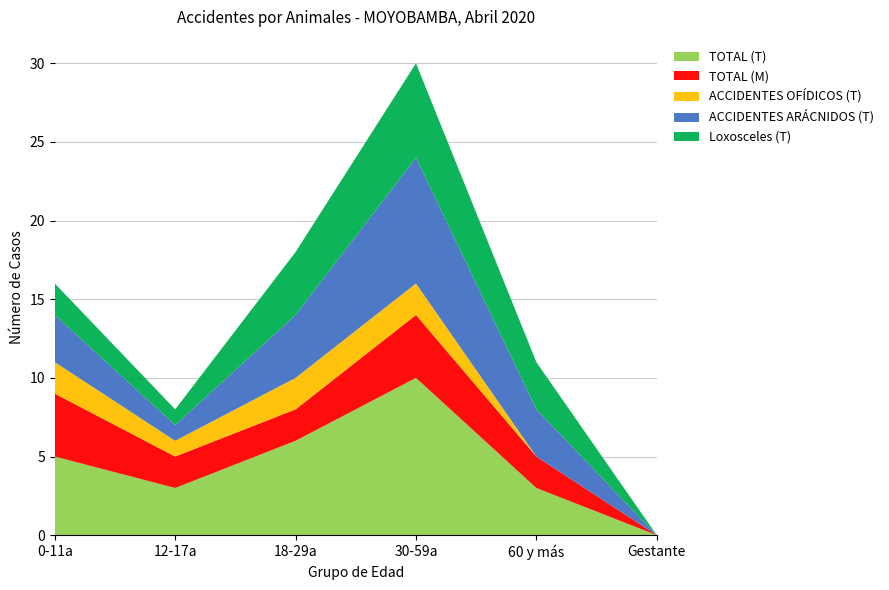

Reading left to right, what are all the values shown in this chart?

TOTAL (T): 0-11a=5	12-17a=3	18-29a=6	30-59a=10	60 y más=3	Gestante=0
TOTAL (M): 0-11a=4	12-17a=2	18-29a=2	30-59a=4	60 y más=2	Gestante=0
ACCIDENTES OFÍDICOS (T): 0-11a=2	12-17a=1	18-29a=2	30-59a=2	60 y más=0	Gestante=0
ACCIDENTES ARÁCNIDOS (T): 0-11a=3	12-17a=1	18-29a=4	30-59a=8	60 y más=3	Gestante=0
Loxosceles (T): 0-11a=2	12-17a=1	18-29a=4	30-59a=6	60 y más=3	Gestante=0